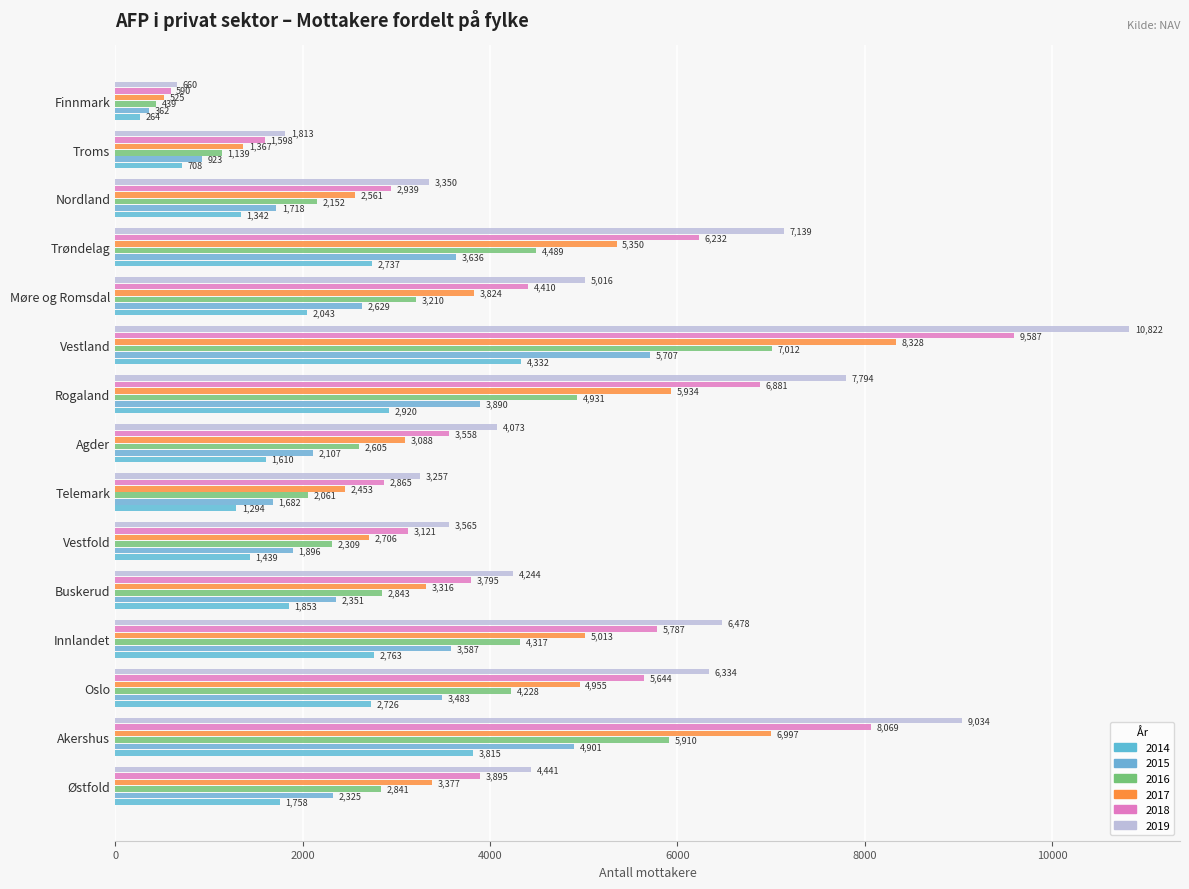

The value of 2017 at Troms is 1367. True or false?

True